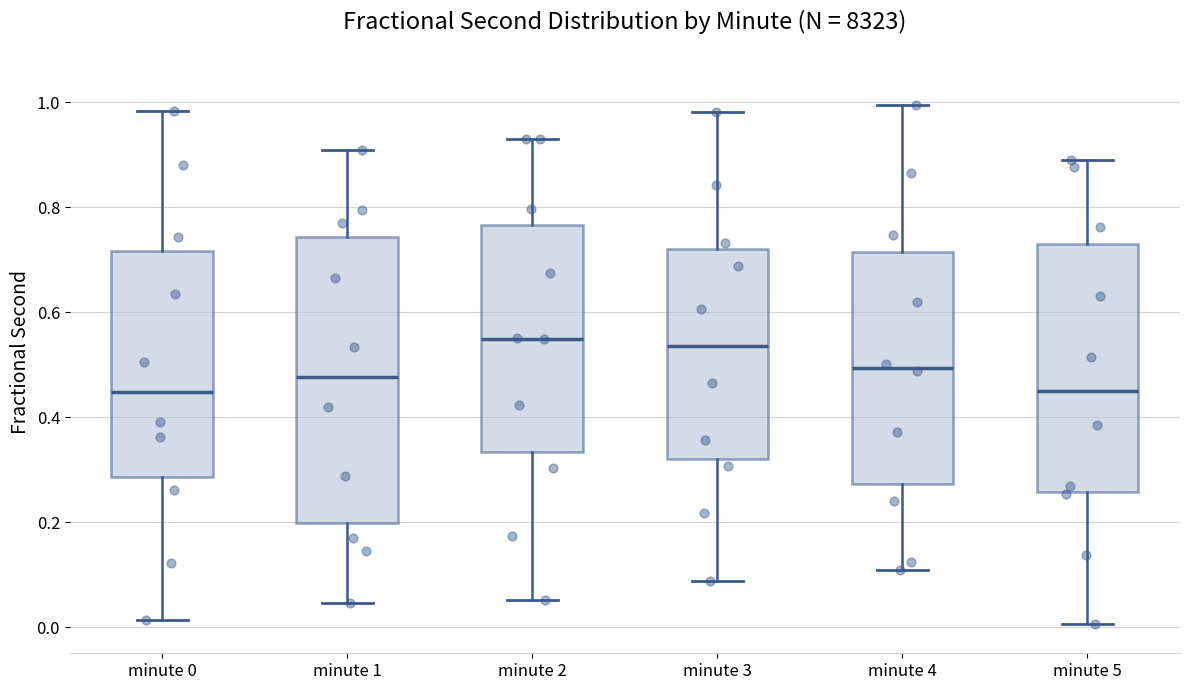

Reading left to right, transcribe this box plot: for each box, give where its median line is, the range the box spans, and where its two whiskers end, as read against the y-axis. The values are not printed on the chart, so give them approximately, as read against the axis.

minute 0: median 0.44, box 0.28 to 0.72, whiskers 0.02 to 0.98
minute 1: median 0.48, box 0.20 to 0.74, whiskers 0.04 to 0.90
minute 2: median 0.54, box 0.34 to 0.76, whiskers 0.06 to 0.94
minute 3: median 0.54, box 0.32 to 0.72, whiskers 0.08 to 0.98
minute 4: median 0.50, box 0.28 to 0.72, whiskers 0.10 to 1.00
minute 5: median 0.44, box 0.26 to 0.72, whiskers 0.00 to 0.90